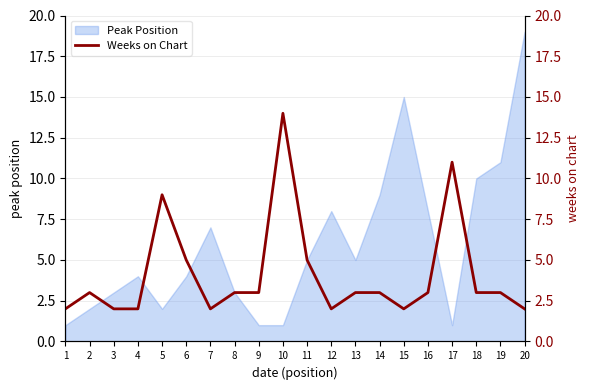

True or false: Peak Position has a value of 13 at 14.

False